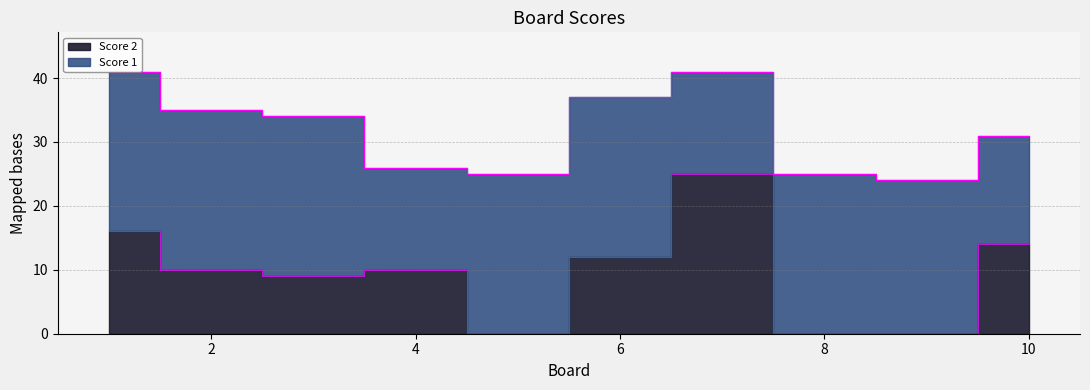

Does the chart have visible grid lines?

Yes